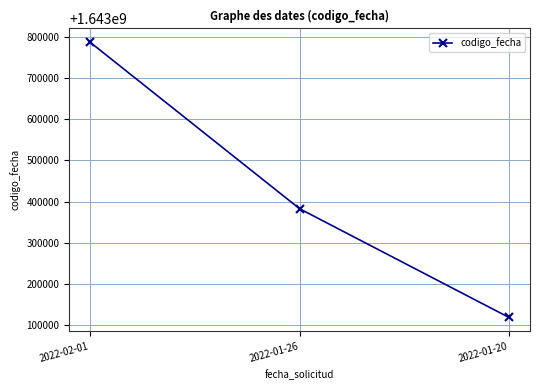

What is the label of the 1st point from the left?

2022-02-01